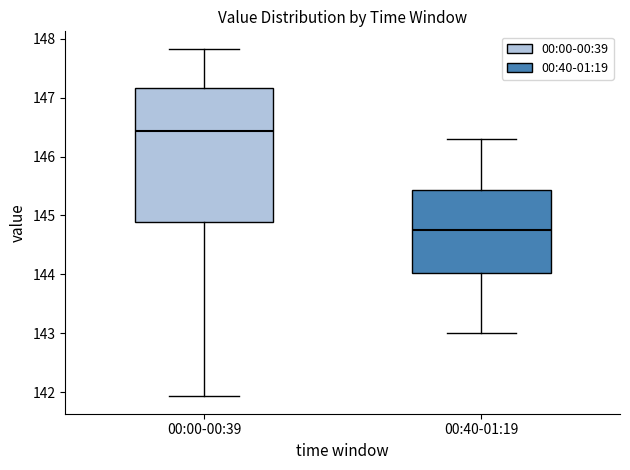

Reading left to right, read every box against the y-axis: the position of its median line, the range the box covers, and the ends of its whiskers. The values are not printed on the chart, so give them approximately, as read against the axis.

00:00-00:39: median 146.4, box 144.9 to 147.2, whiskers 141.9 to 147.8
00:40-01:19: median 144.8, box 144.0 to 145.4, whiskers 143.0 to 146.3